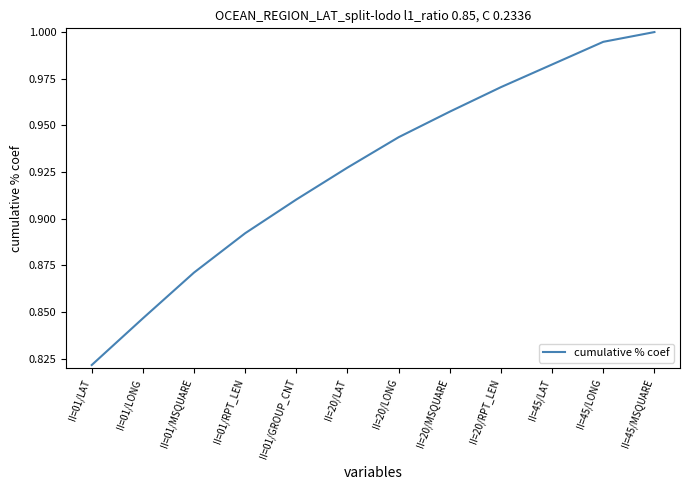

Rank the categories by value from lowest to highest.

II=01/LAT, II=01/LONG, II=01/MSQUARE, II=01/RPT_LEN, II=01/GROUP_CNT, II=20/LAT, II=20/LONG, II=20/MSQUARE, II=20/RPT_LEN, II=45/LAT, II=45/LONG, II=45/MSQUARE